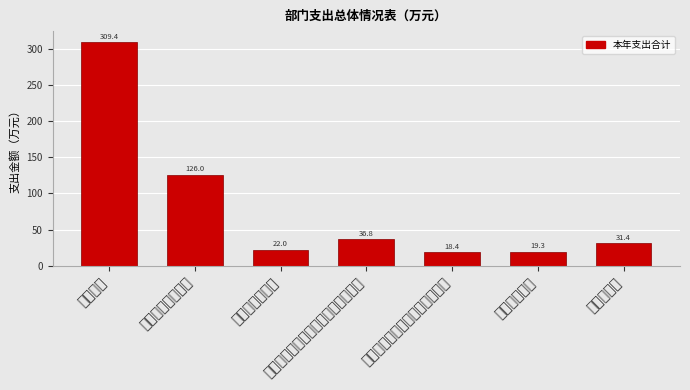

What is the greatest value displayed?

309.4